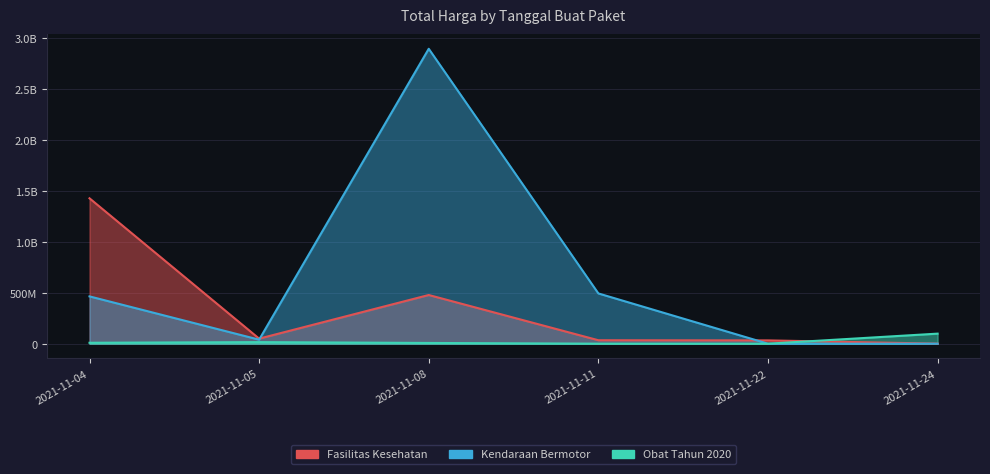

Which series has the widest spread of values?

Kendaraan Bermotor